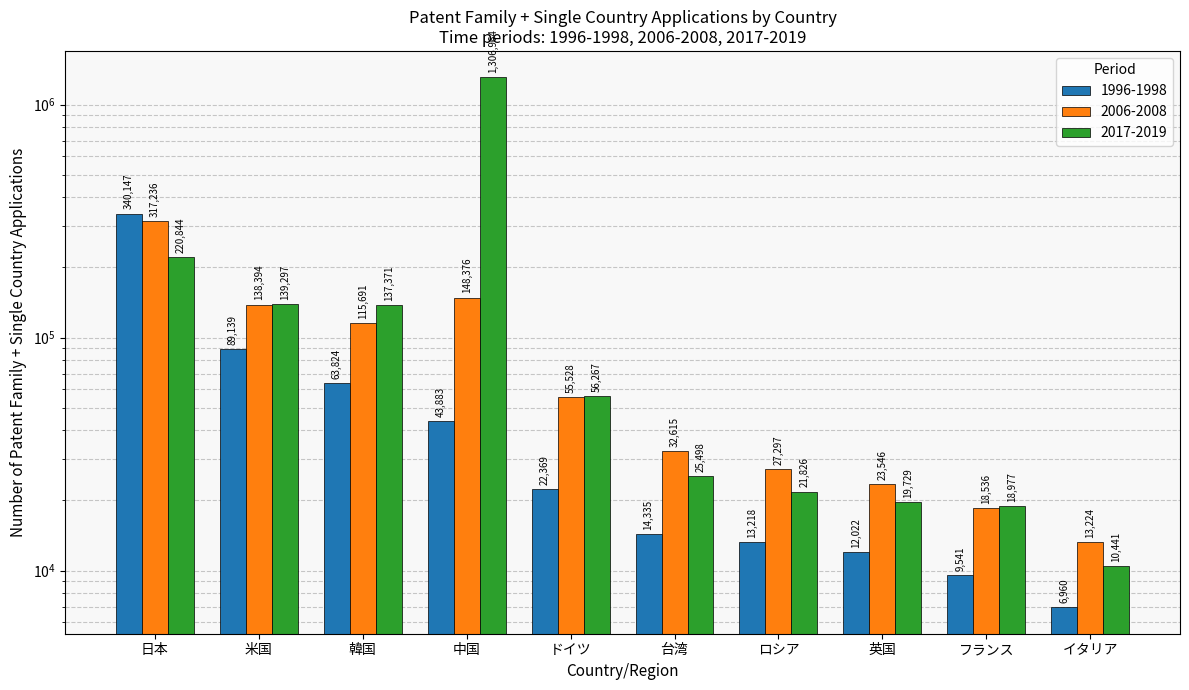

The 1996-1998 series shows 25069.6 at 中国. True or false?

False